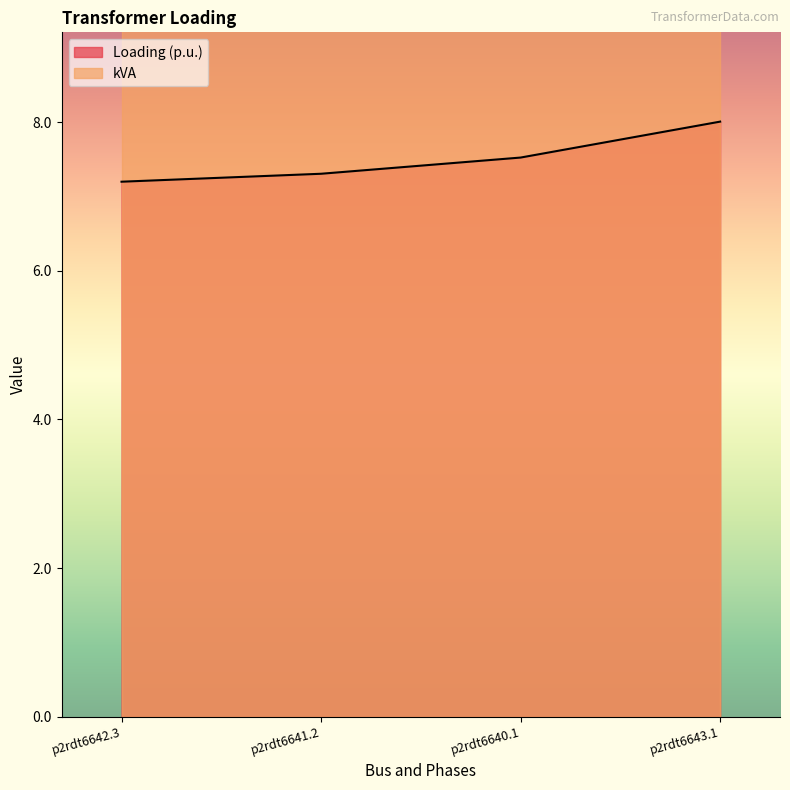

What is the change in value from p2rdt6641.2 to p2rdt6643.1?

+0.7